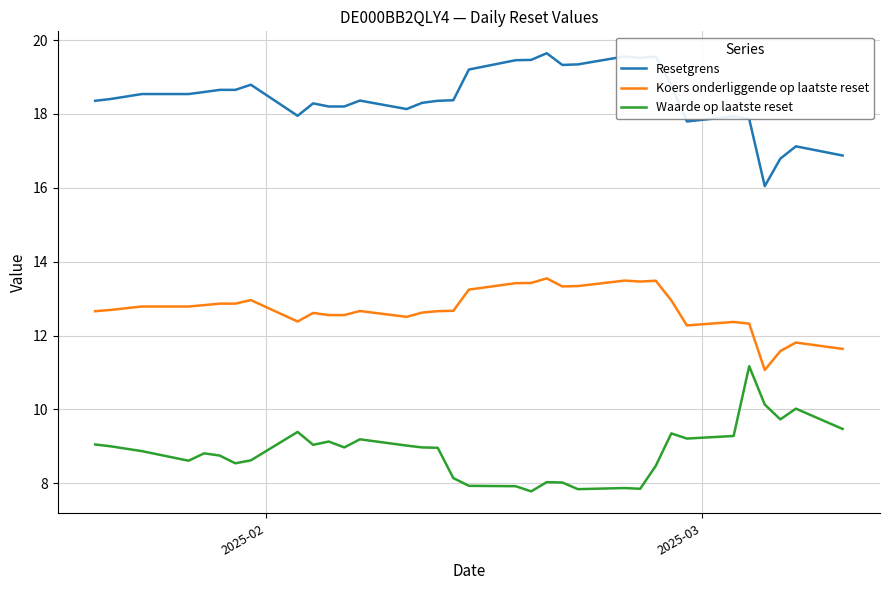

Which series has the largest total across all categories?

Resetgrens